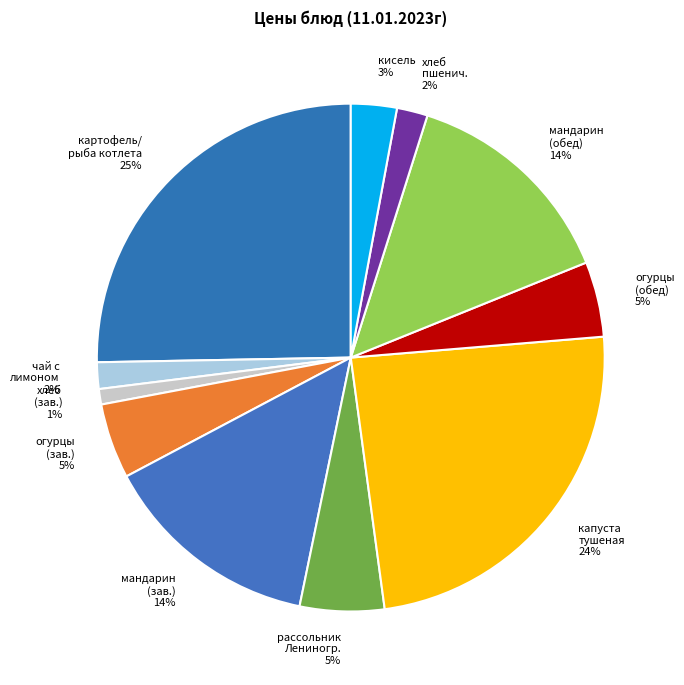

Which has a higher value, кисель 3% or чай с лимоном 2%?

кисель 3%